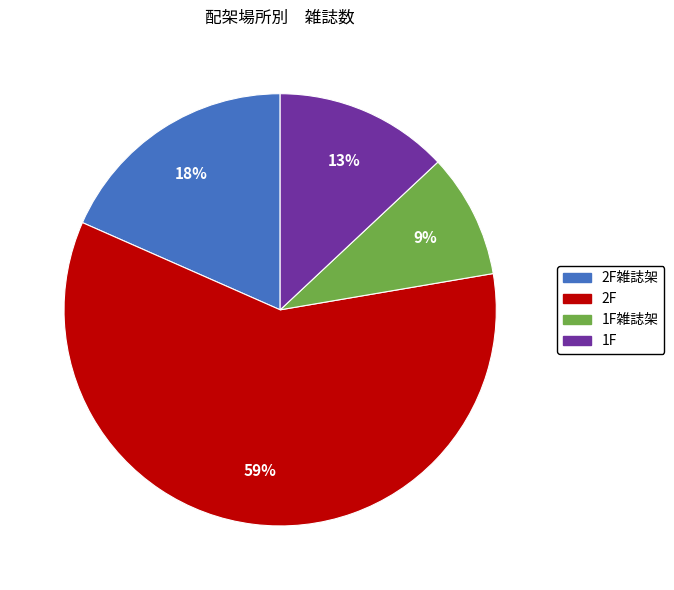

To the nearest percent, what is the average slice percentage?

25%